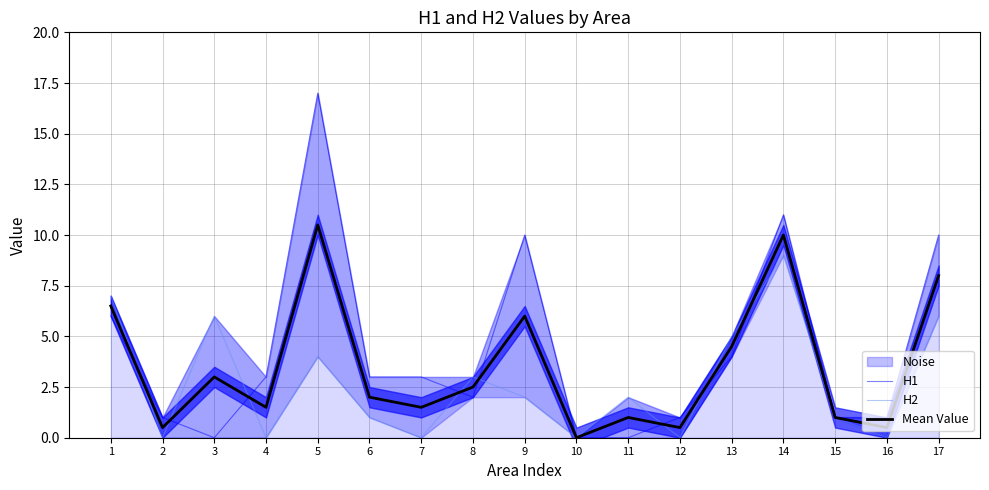

At which category does the chart reach its minimum across all series?

3